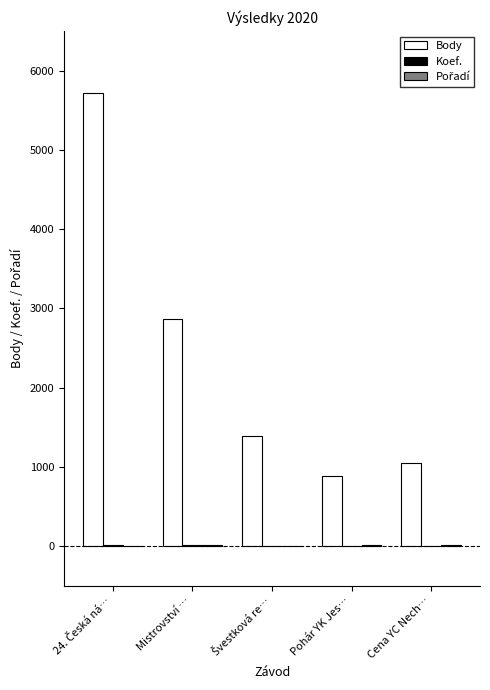

Between Mistrovství … and Pohár YK Jes…, which series saw the biggest shift?

Body